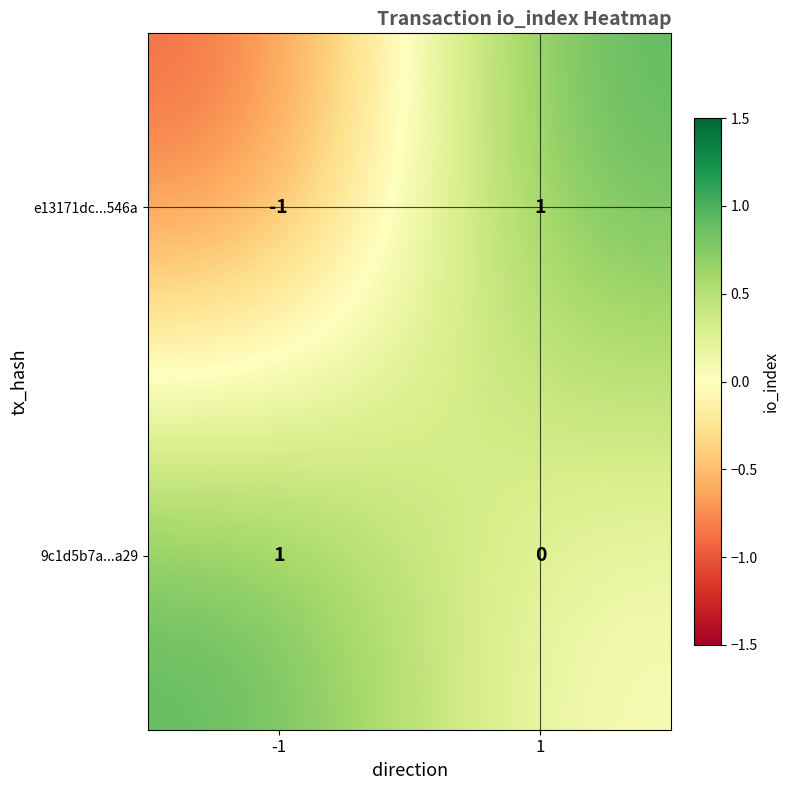

At how many categories does at least one series exceed 0?

2